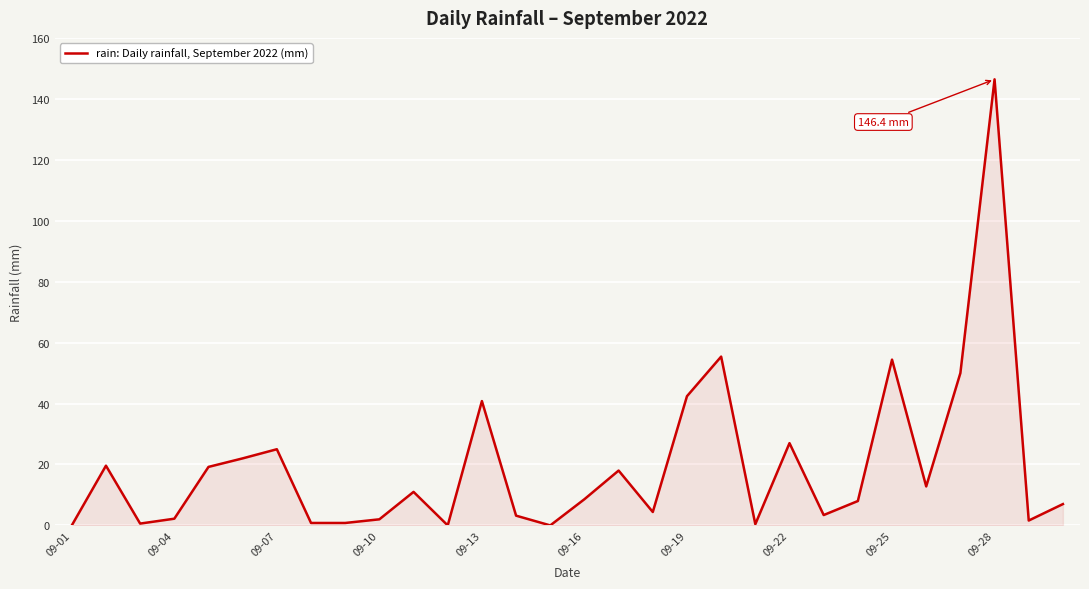

What is the difference between the maximum and minimum values?

146.4